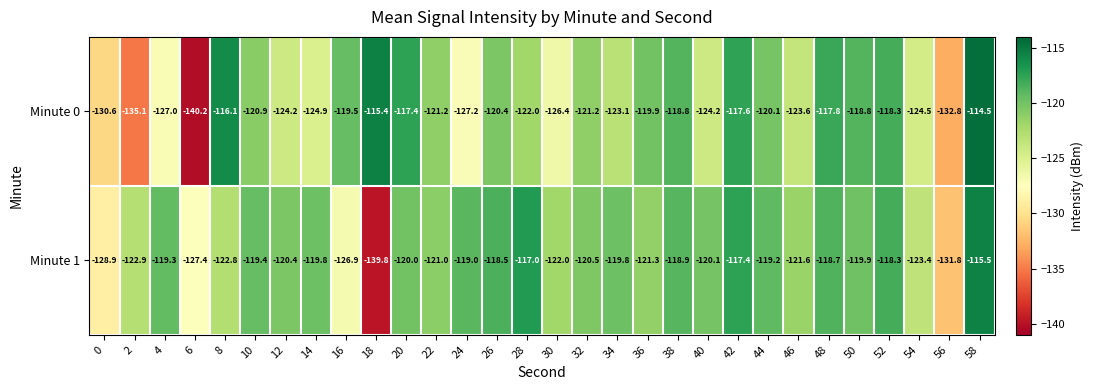

How many series are shown in this chart?

2